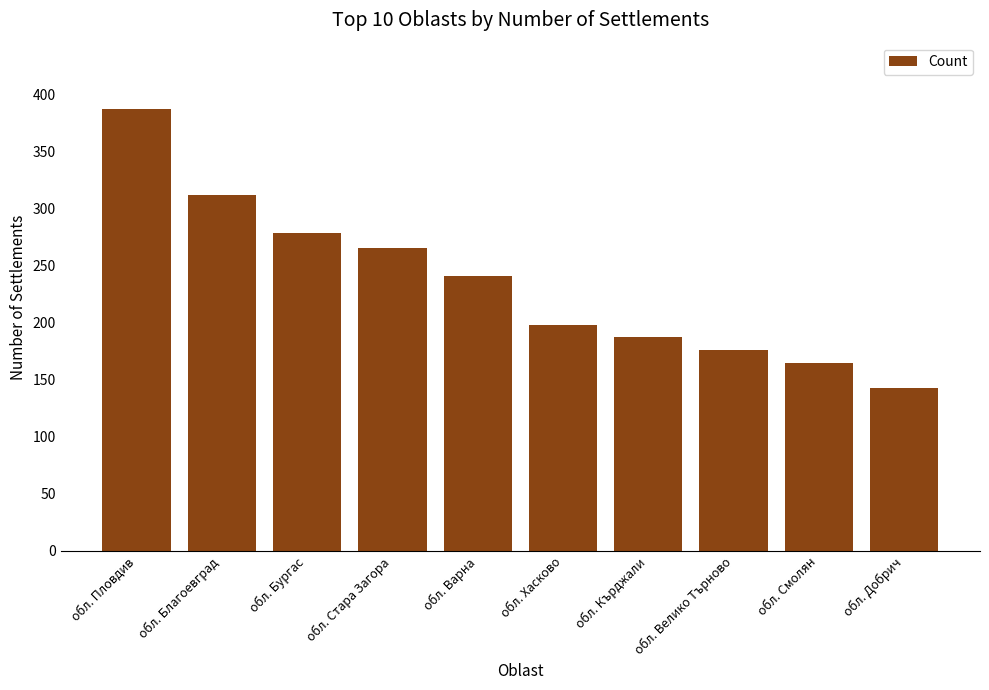

What is the greatest value displayed?

387